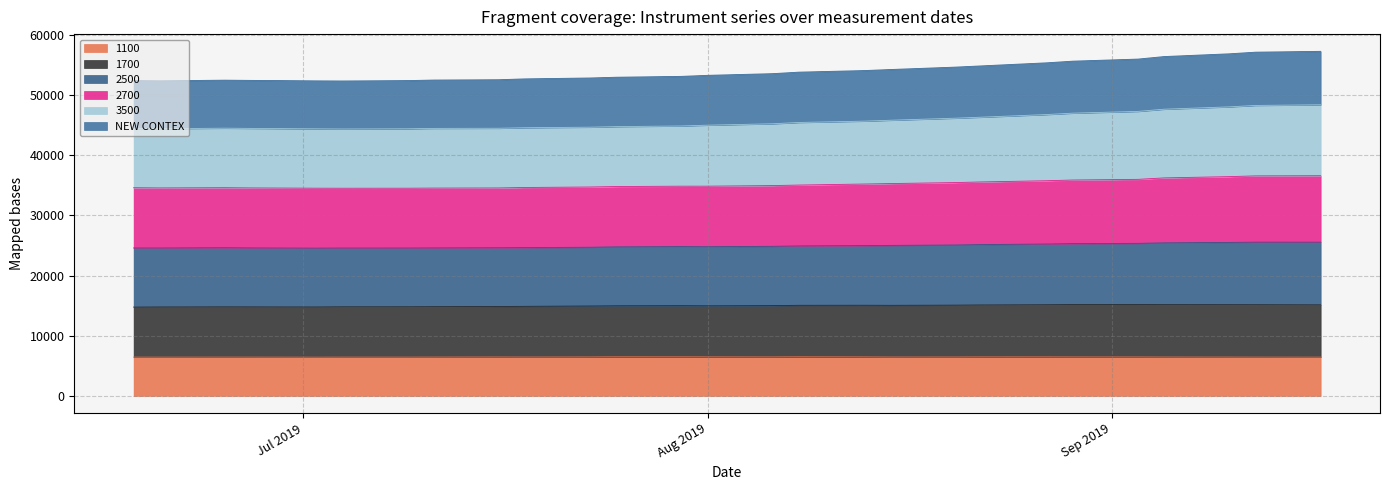

What is the minimum value for 1100?

6436.0